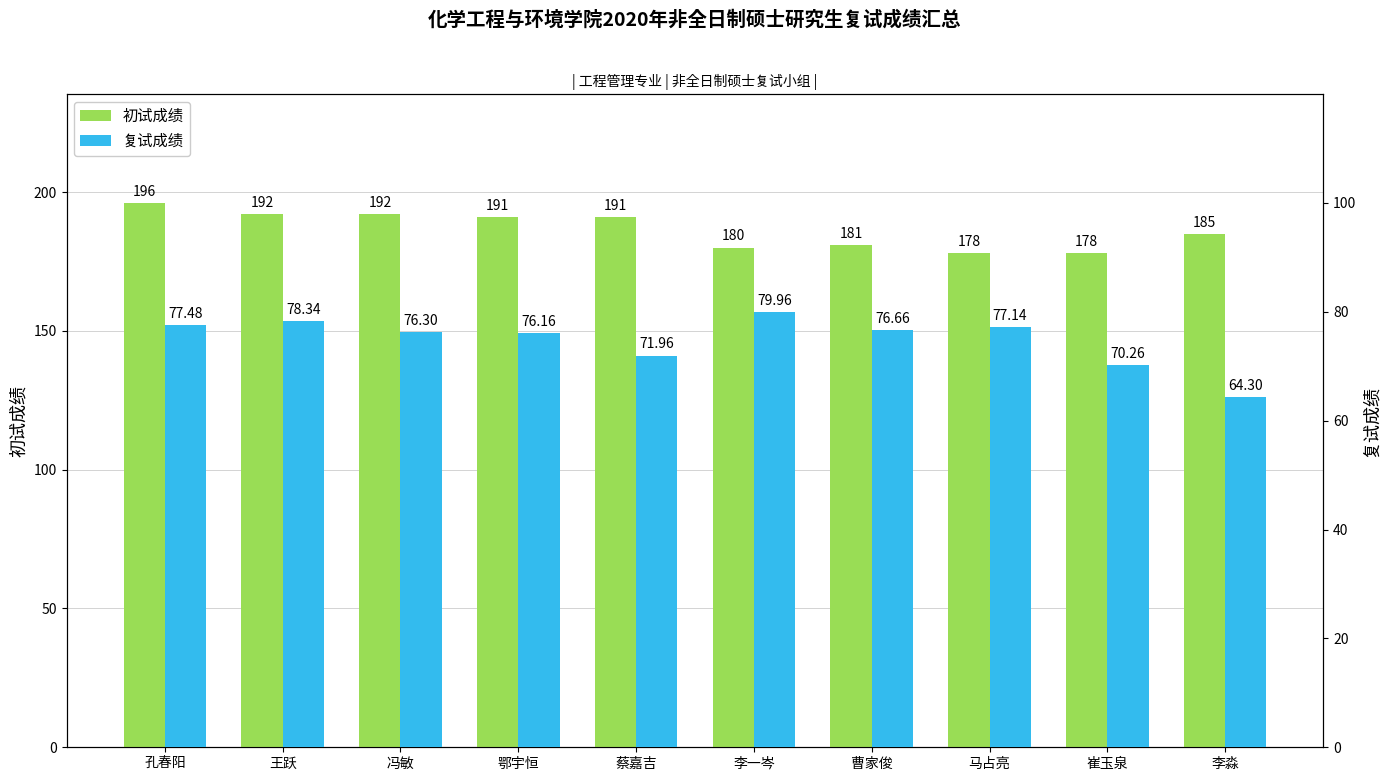

What are all the series names shown in the legend?

初试成绩, 复试成绩